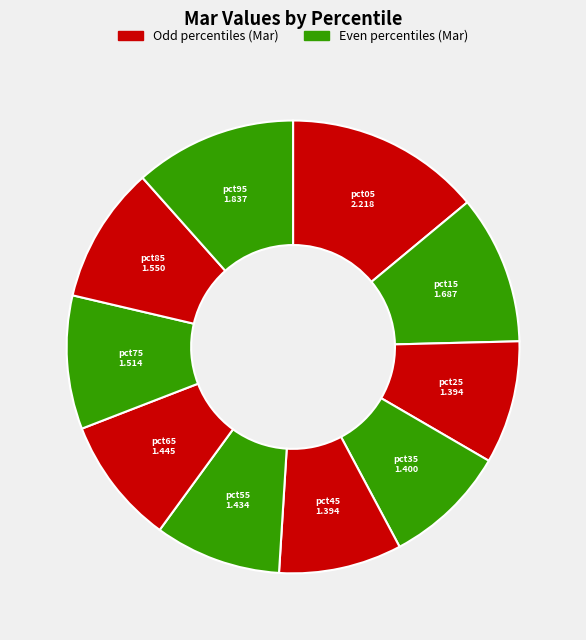

How many segments does this pie chart have?

10